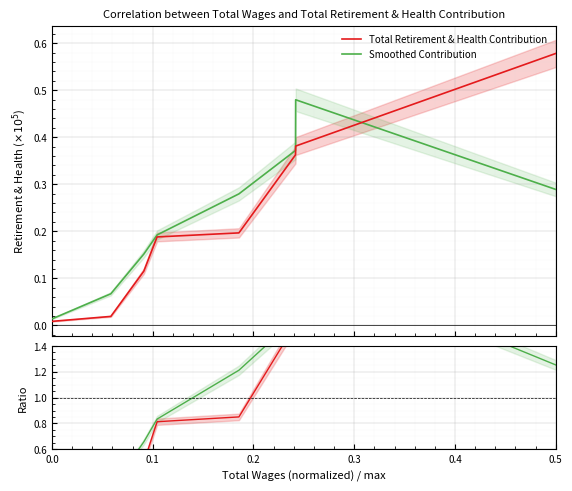

Which series has the largest total across all categories?

Total Retirement & Health Contribution